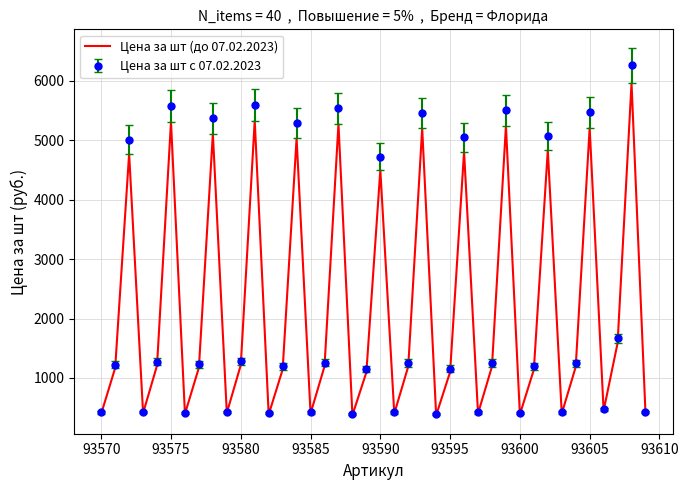

Rank the series by their maximum value, from lowest to highest.

Цена за шт (до 07.02.2023), Цена за шт с 07.02.2023